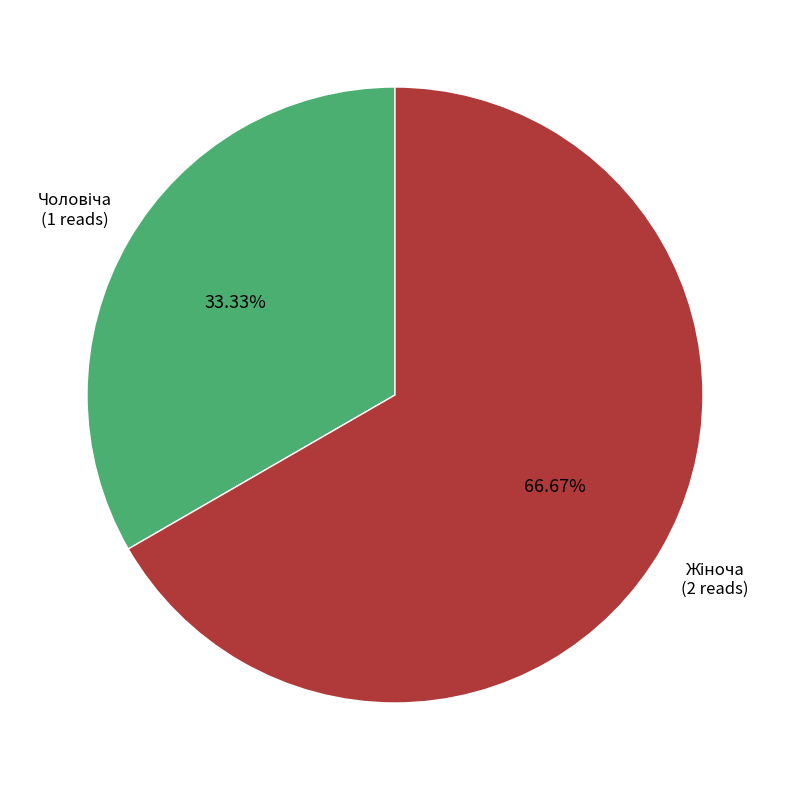

Is there a majority slice in this chart?

Yes